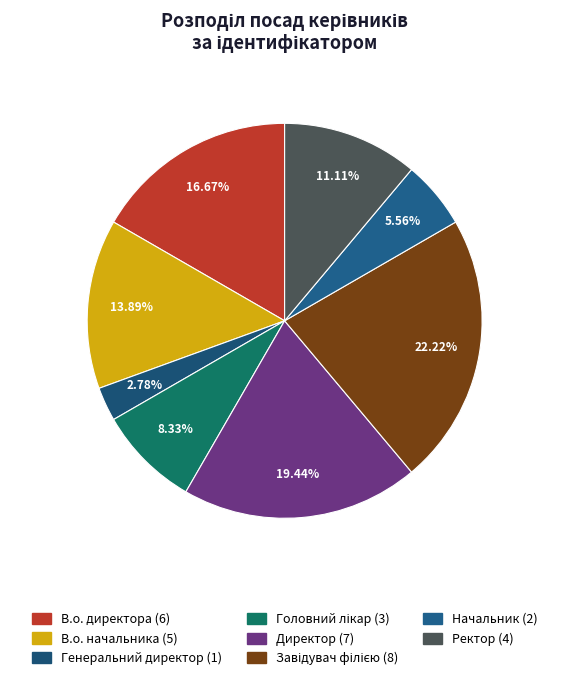

How many segments does this pie chart have?

8